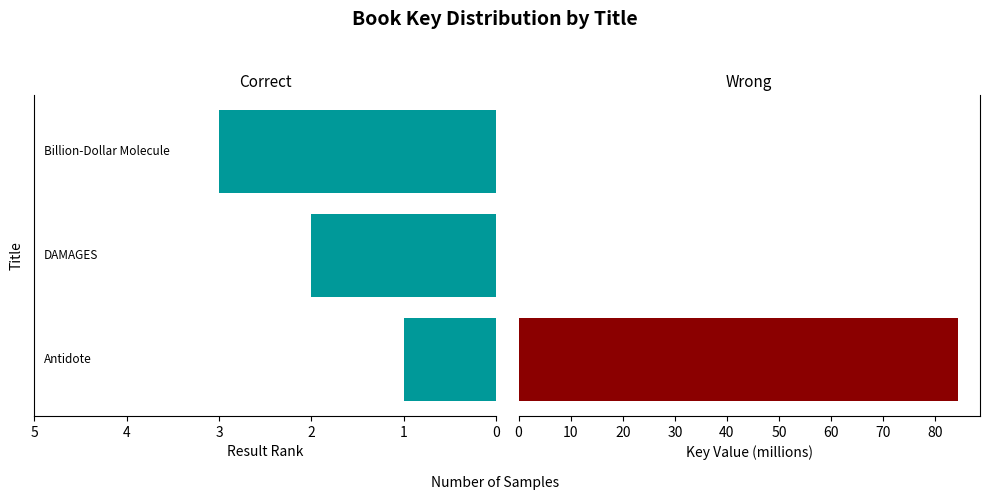

What is the minimum value for Result?

1.0